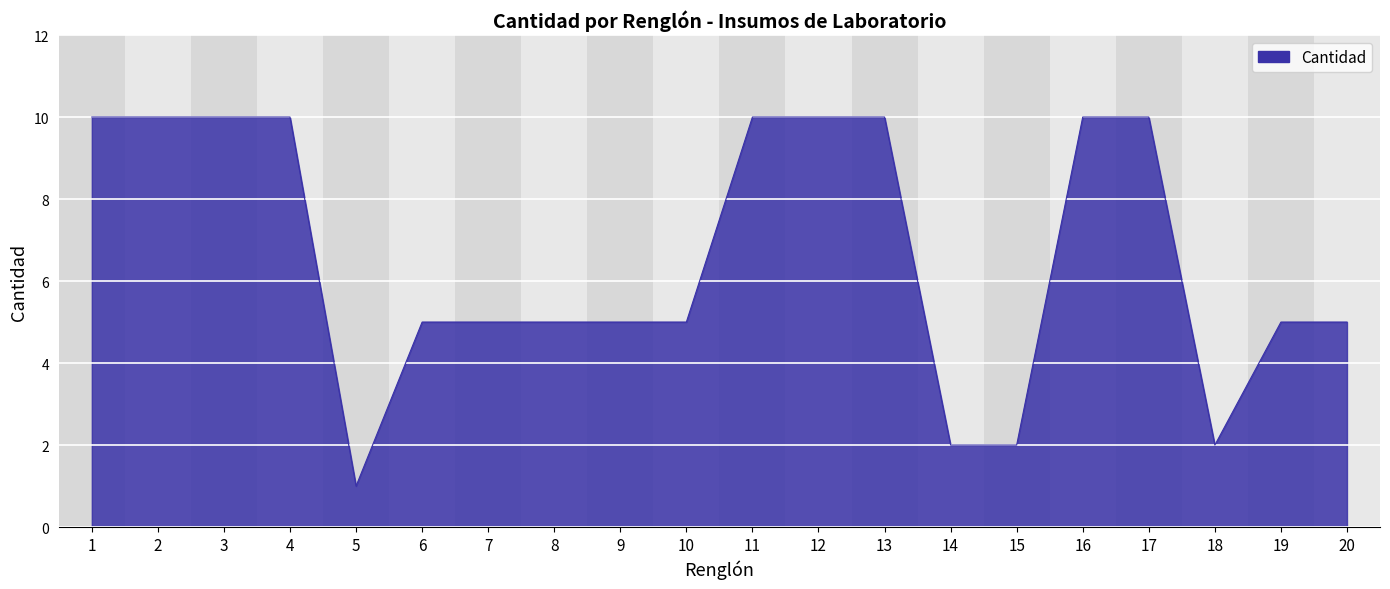

What is the sum of the values at 4 and 1?

20